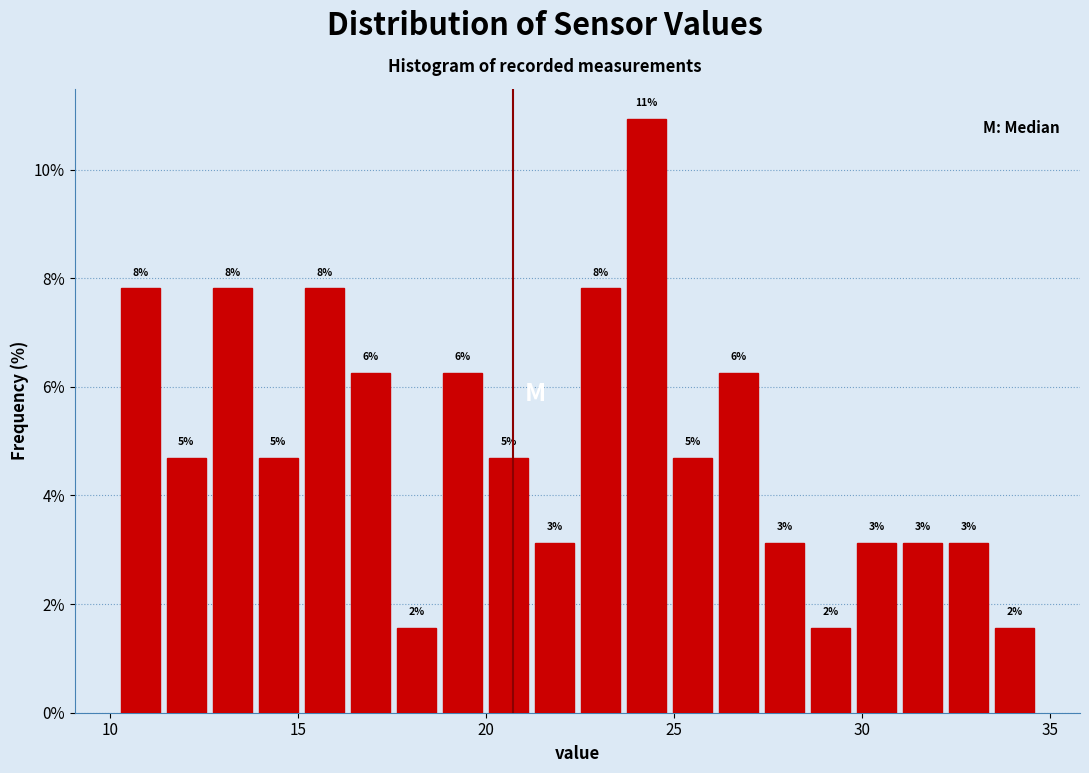

Read against the x-axis, roughly where is the centre of the tallest bar?

24.5